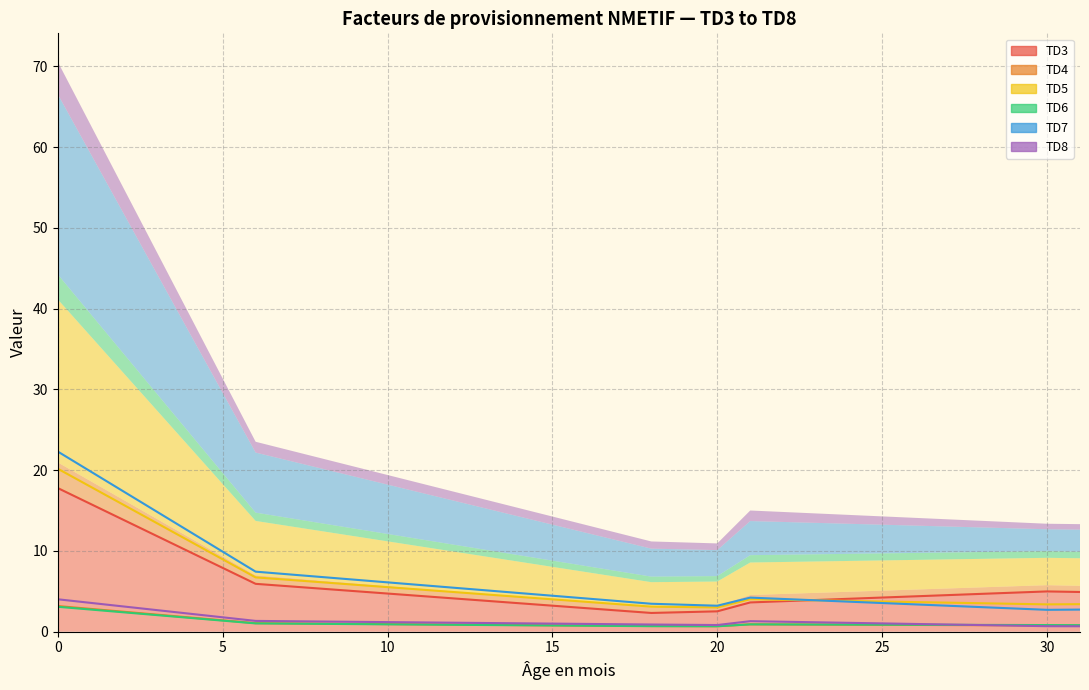

Which has a higher value, 23 or 29?

29